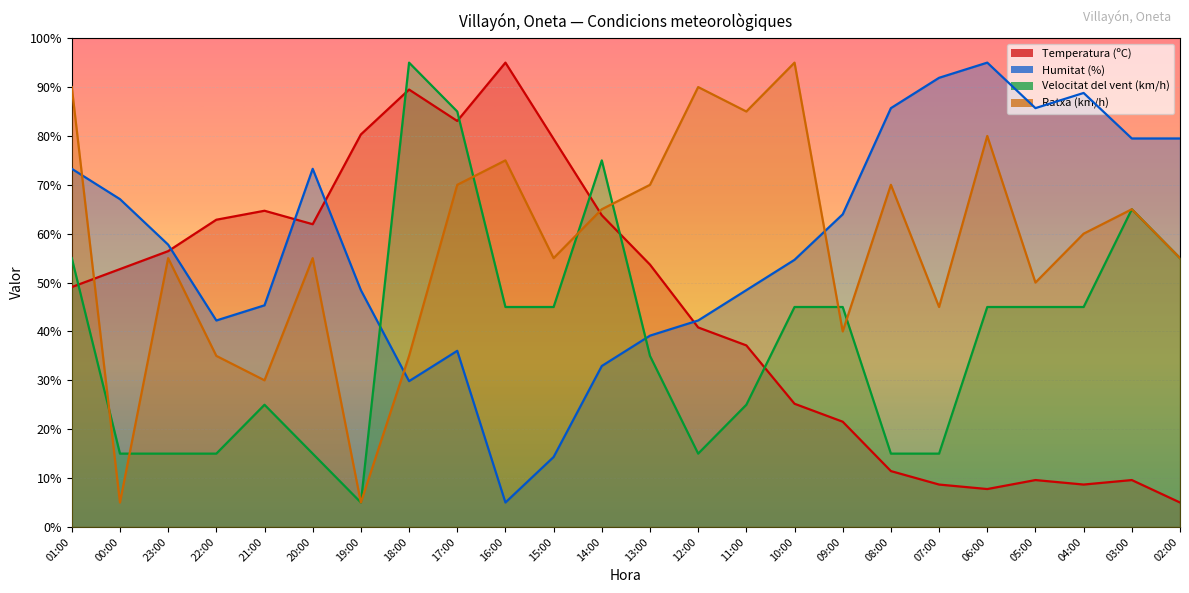

List the series in order of their peak value, lowest first.

Velocitat del vent (km/h), Temperatura (ºC), Ratxa (km/h), Humitat (%)